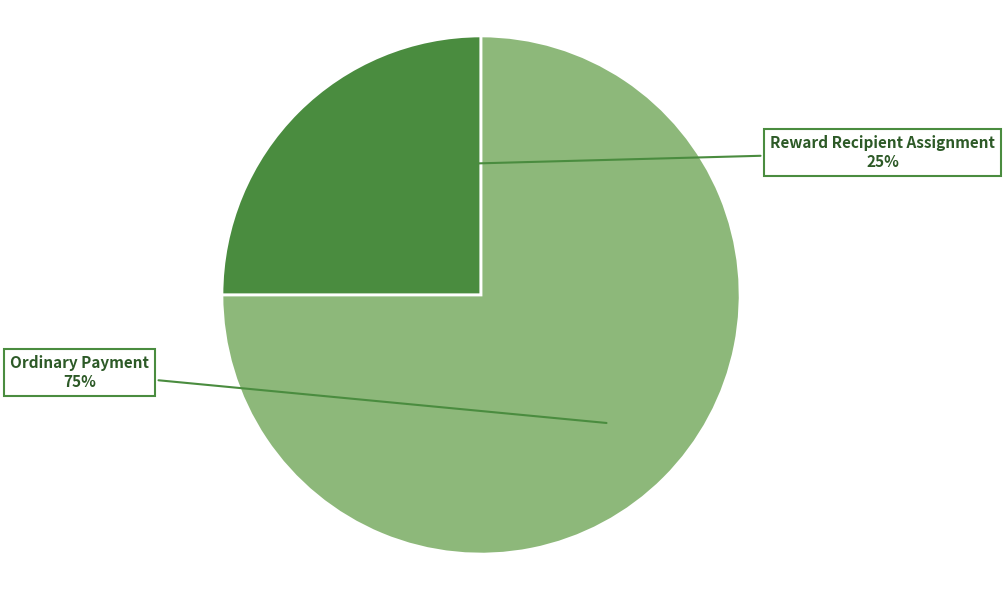

Between Reward Recipient Assignment and Ordinary Payment, which is larger?

Ordinary Payment